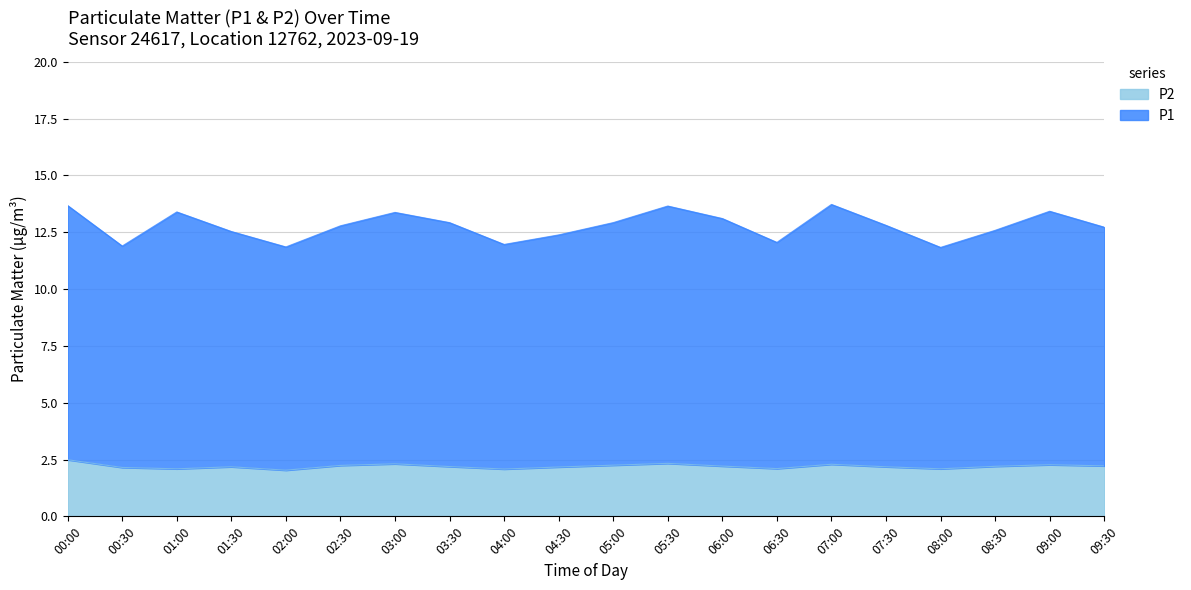

The value of P1 at 04:30 is 12.4. True or false?

True